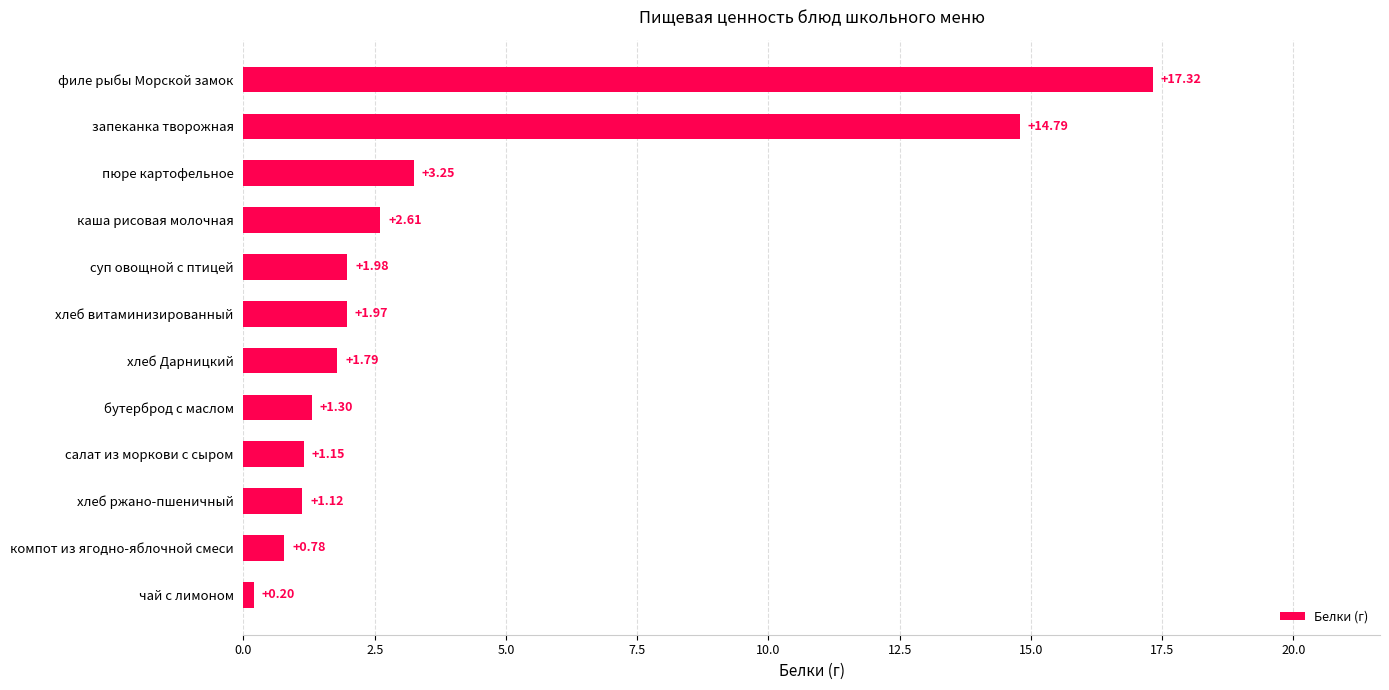

Rank the categories by value from lowest to highest.

чай с лимоном, компот из ягодно-яблочной смеси, хлеб ржано-пшеничный, салат из моркови с сыром, бутерброд с маслом, хлеб Дарницкий, хлеб витаминизированный, суп овощной с птицей, каша рисовая молочная, пюре картофельное, запеканка творожная, филе рыбы Морской замок